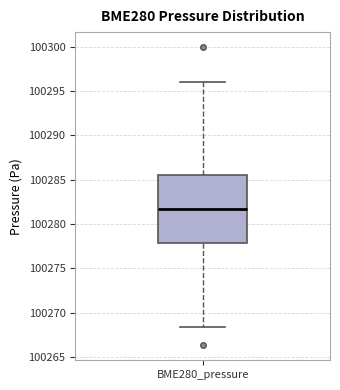

Transcribe this box plot: give where the median line is, the range the box spans, and where the two whiskers end, as read against the y-axis. The values are not printed on the chart, so give them approximately, as read against the axis.

median 100281.5, box 100278.0 to 100285.5, whiskers 100268.5 to 100296.0